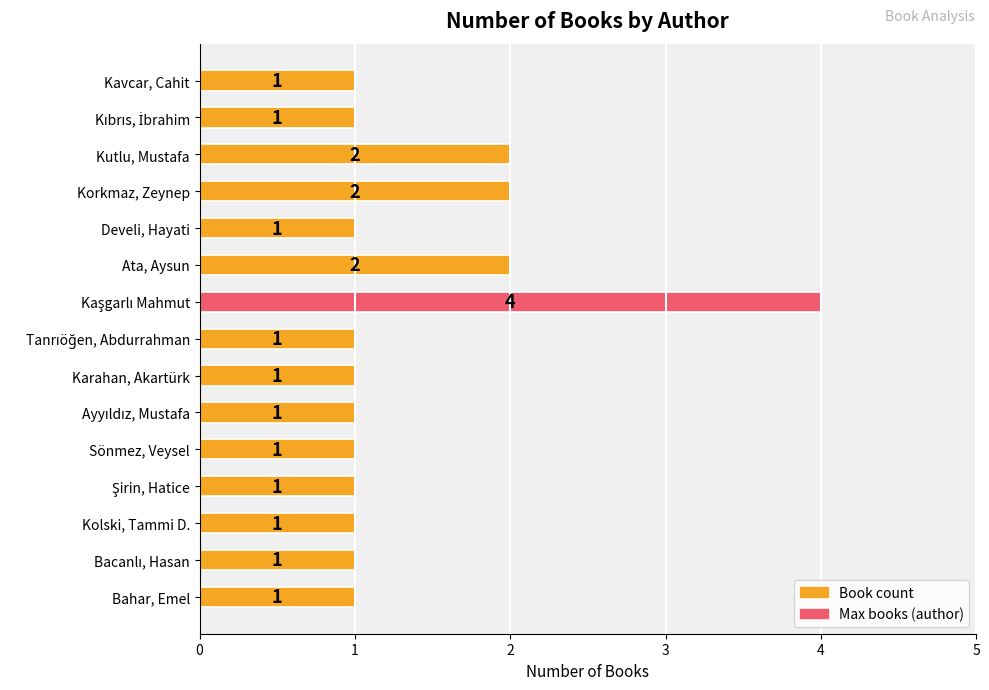

The value of Max books (author) at Develi, Hayati is 0. True or false?

True